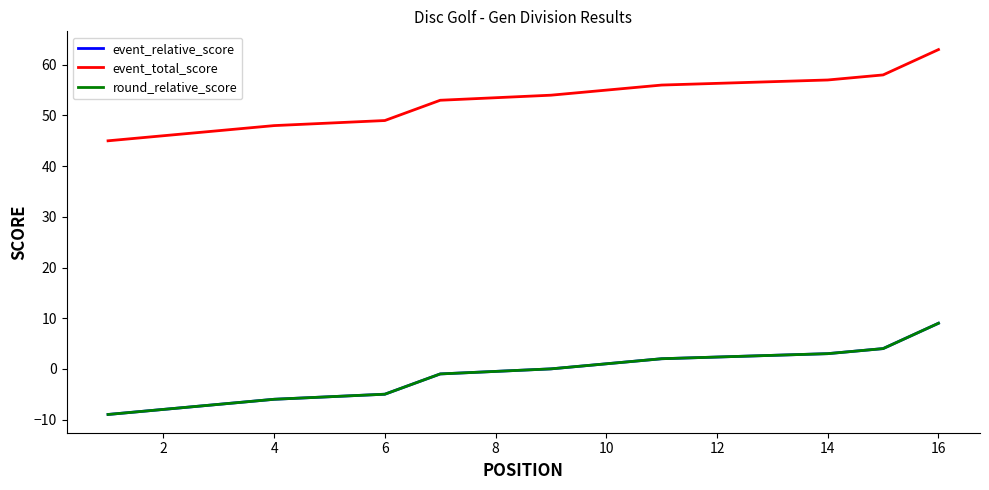

Which series changed the most between 14 and 18?

event_relative_score